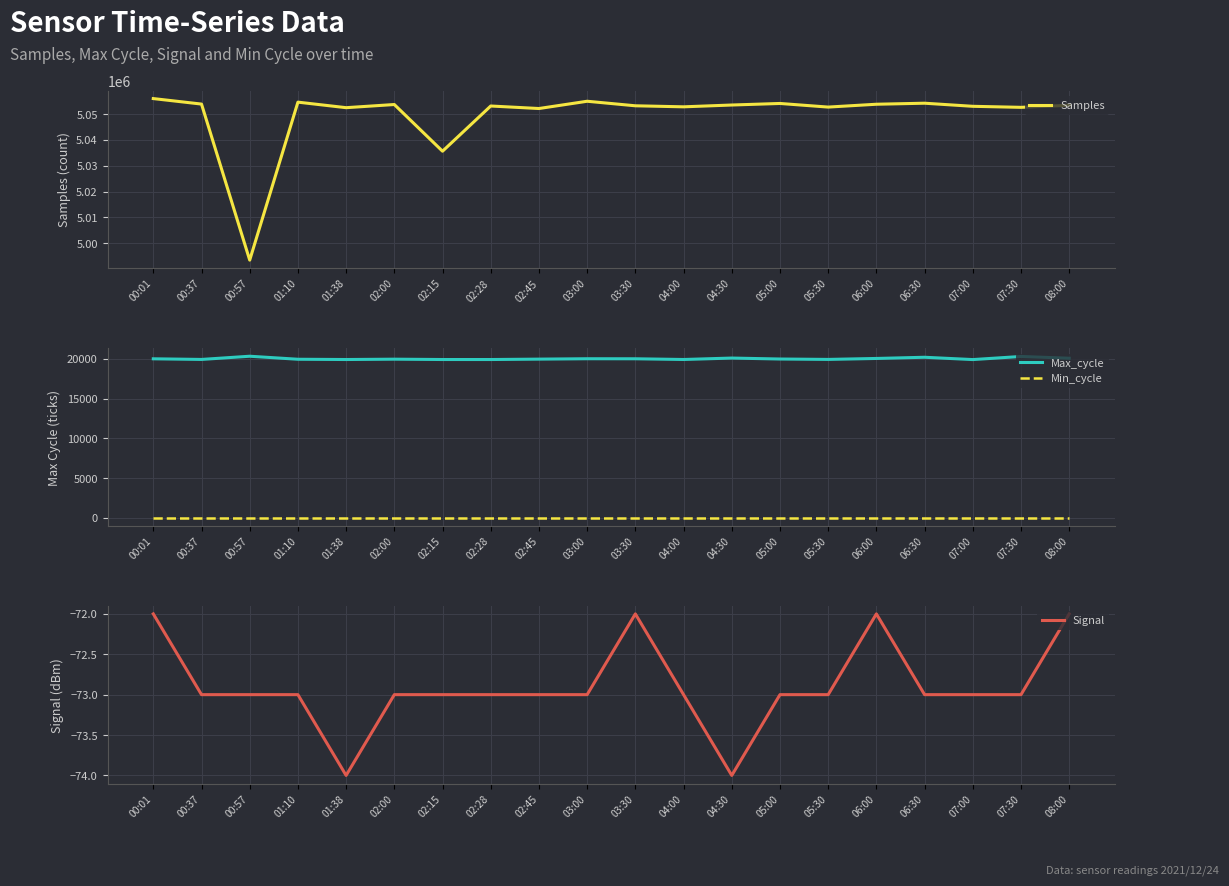

What is the total value across all series at 07:00?

5072865